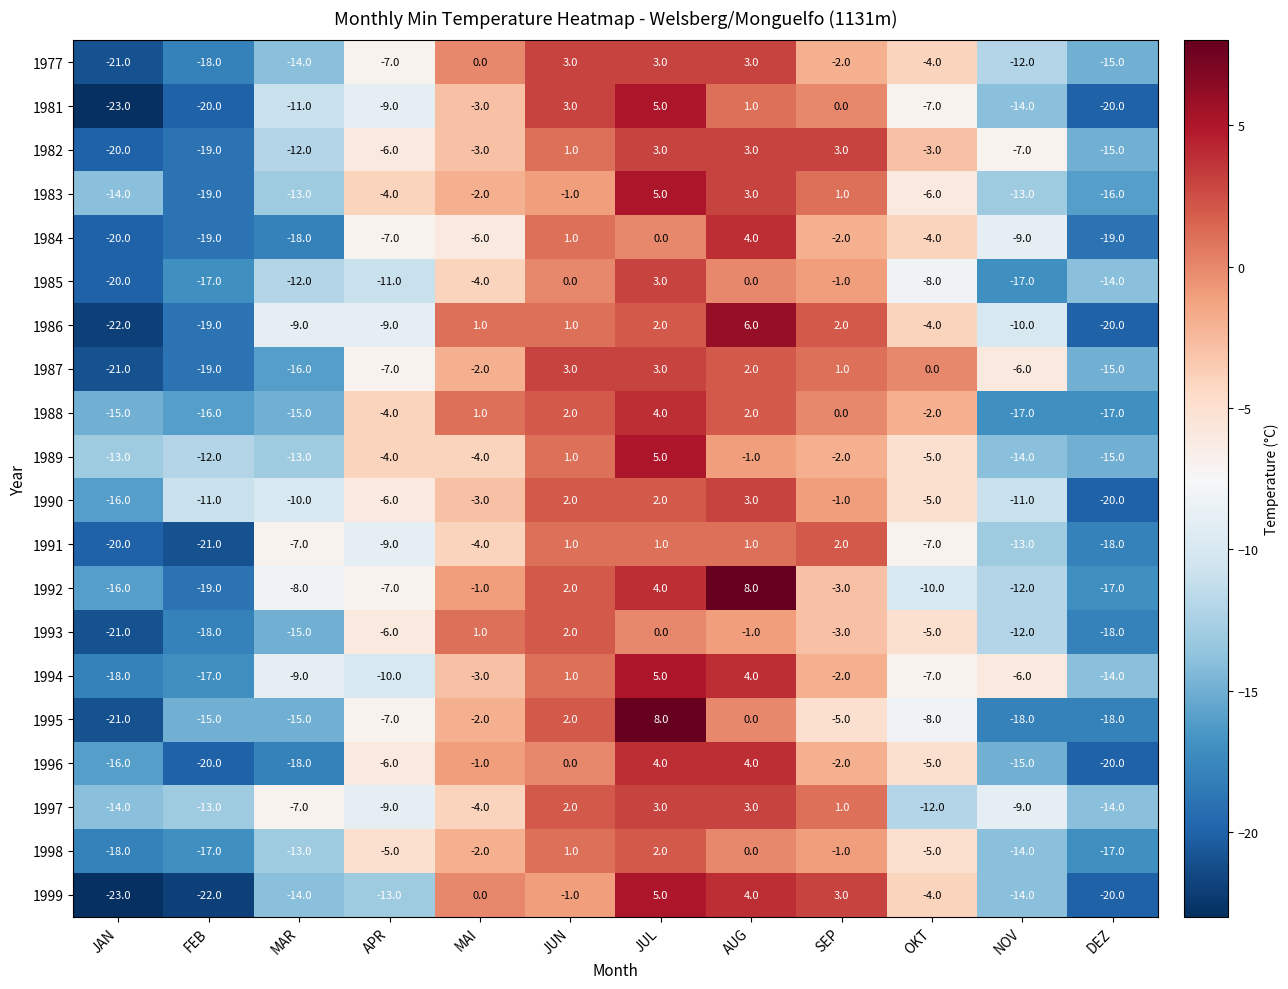

The 1983 series shows -19 at FEB. True or false?

True